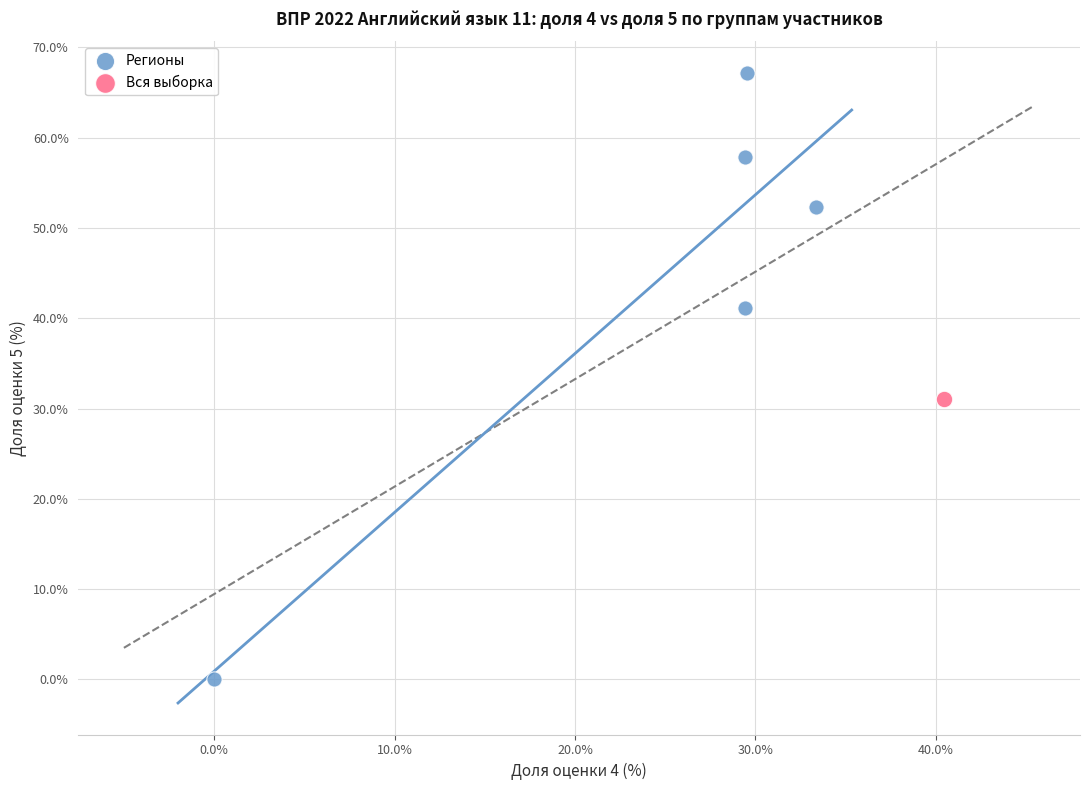

What are all the series names shown in the legend?

Регионы, Вся выборка